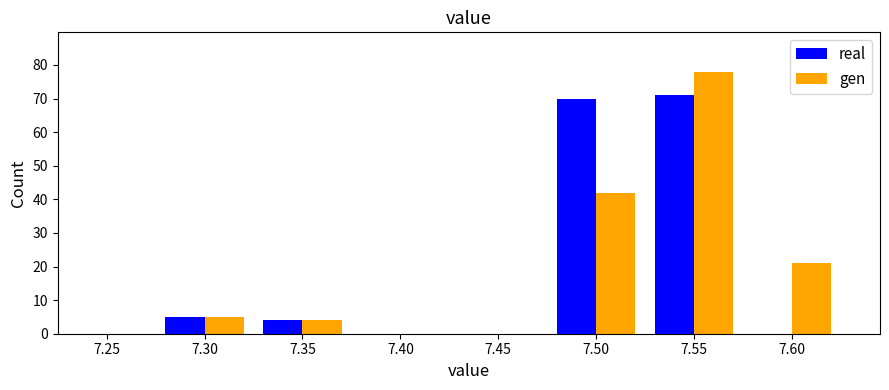

Reading left to right, list every range on the x-axis with the height of the bar of each series over it. The values are not printed on the chart, so give them approximately, as read against the axis.

7.275 to 7.325: real=5	gen=5
7.325 to 7.375: real=4	gen=4
7.375 to 7.425: real=0	gen=0
7.425 to 7.475: real=0	gen=0
7.475 to 7.525: real=70	gen=42
7.525 to 7.575: real=71	gen=78
7.575 to 7.625: real=0	gen=21